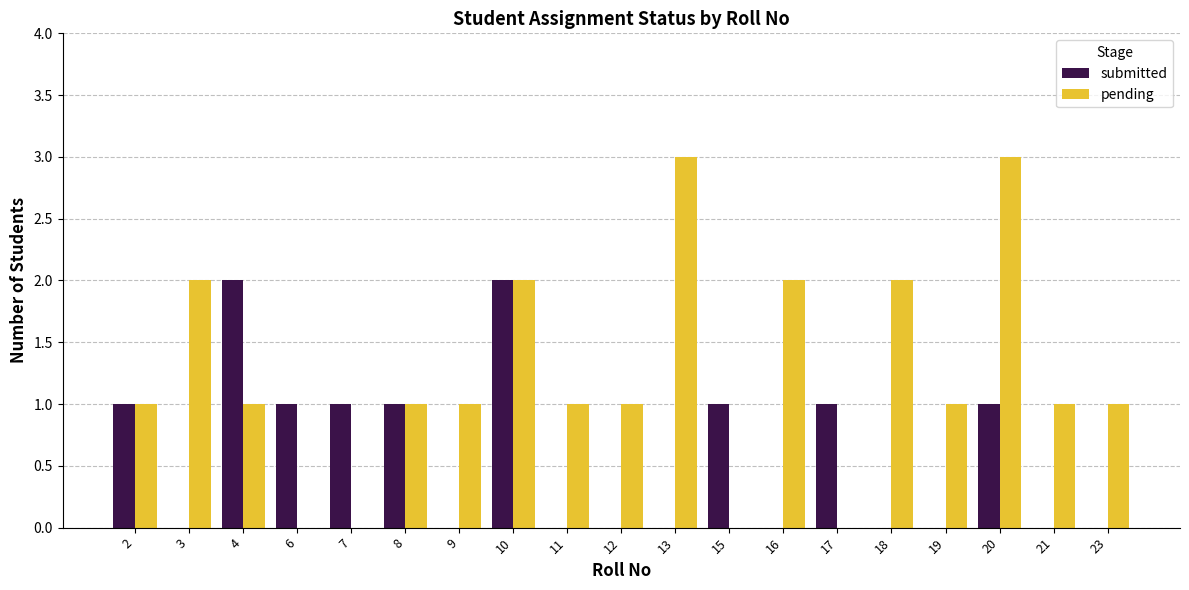

What is the approximate value of submitted at 4?

2